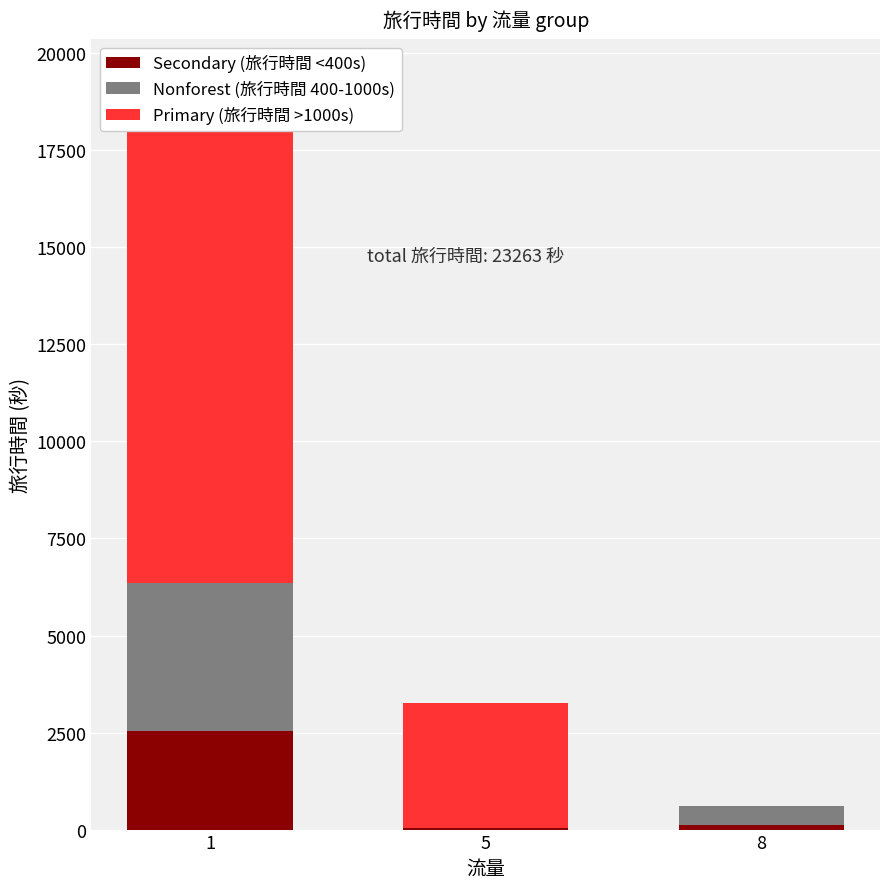

Which series has the widest spread of values?

Primary (旅行時間 >1000s)